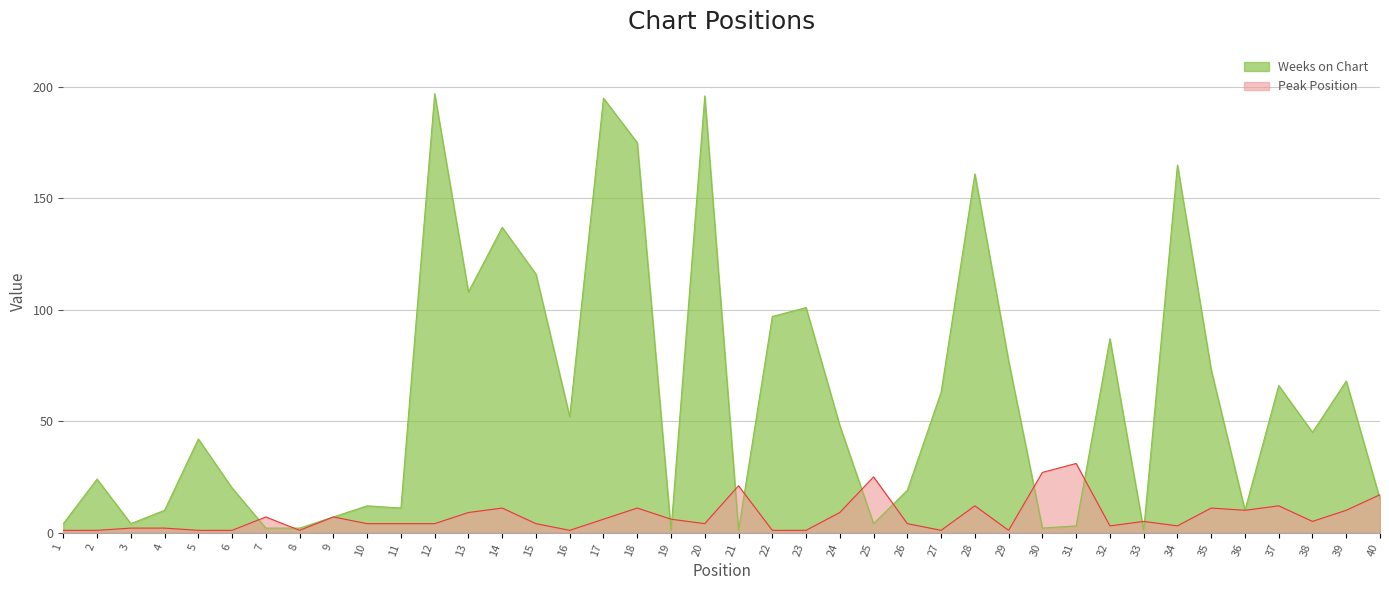

List the series in order of their peak value, highest first.

Weeks on Chart, Peak Position